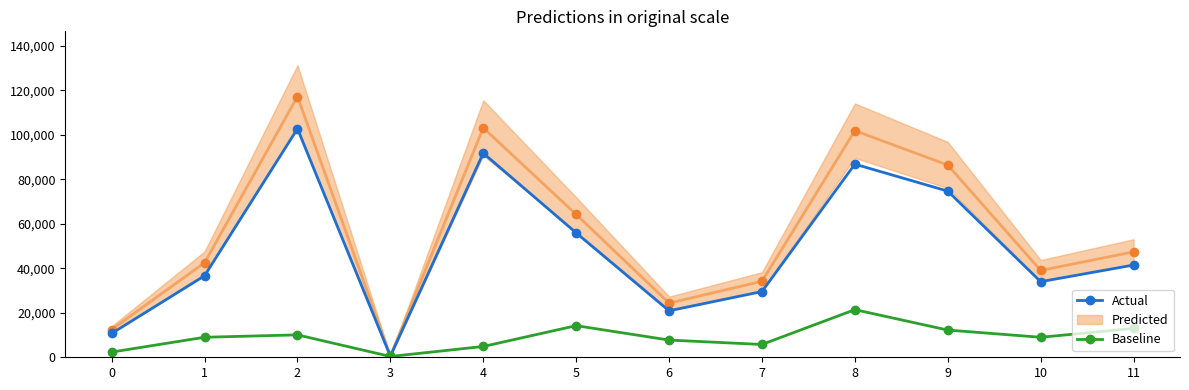

What is the sum of the Actual values at 5 and 0?

66674